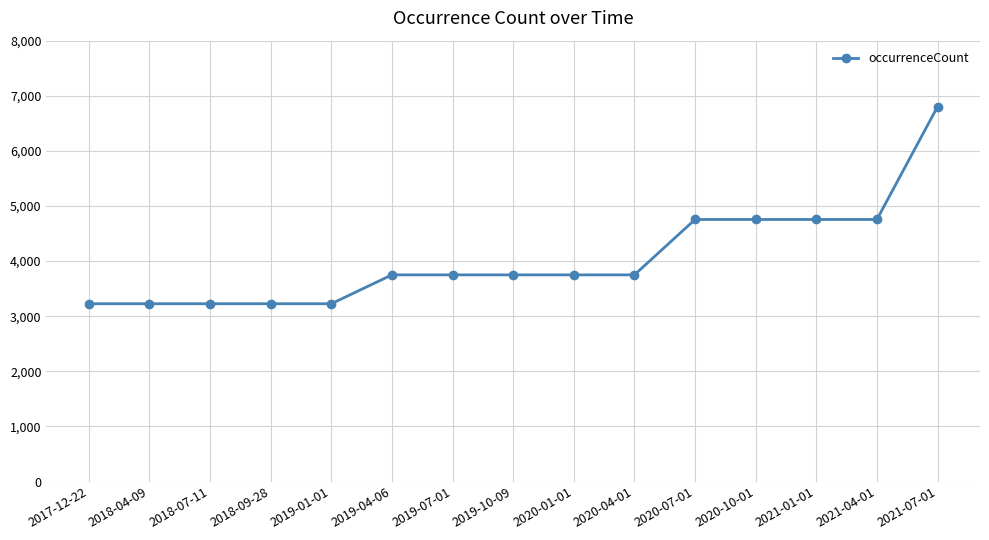

Which category has the highest value across all series?

2021-07-01